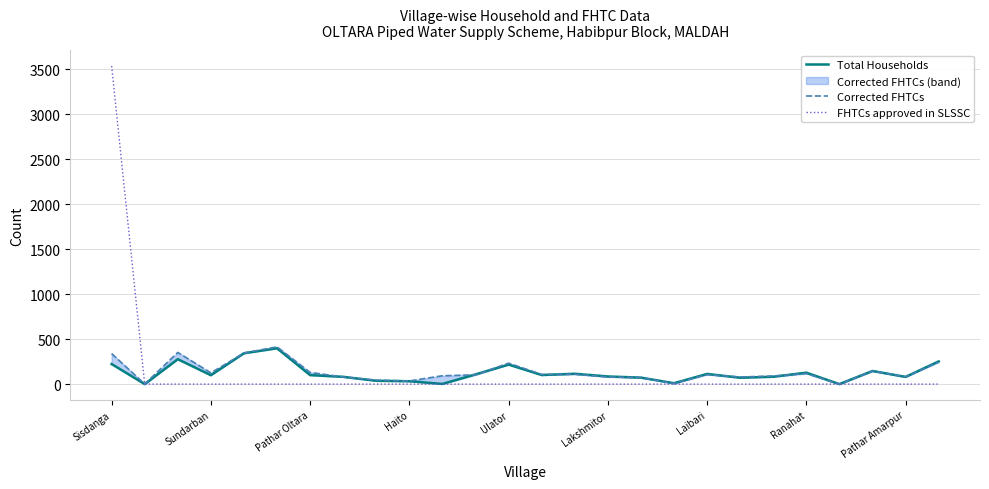

What is the average value of the Corrected FHTCs series?

136